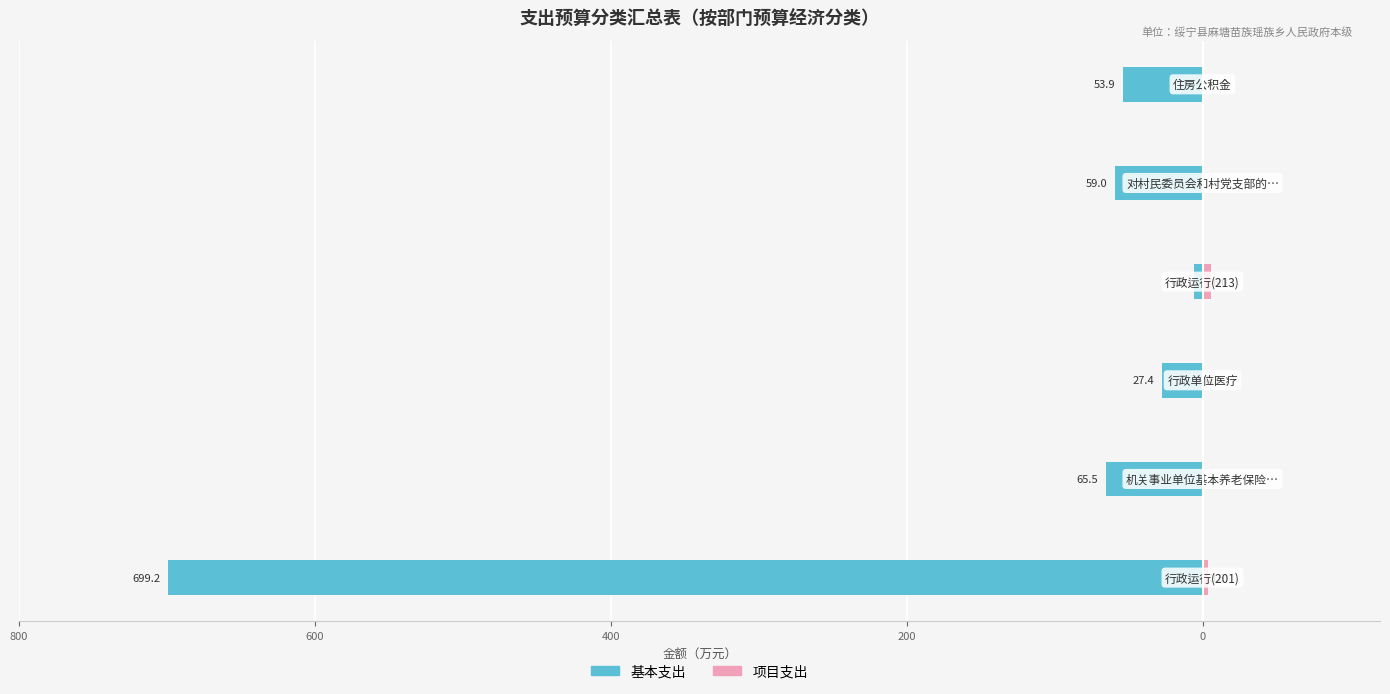

How many groups of bars are there?

6